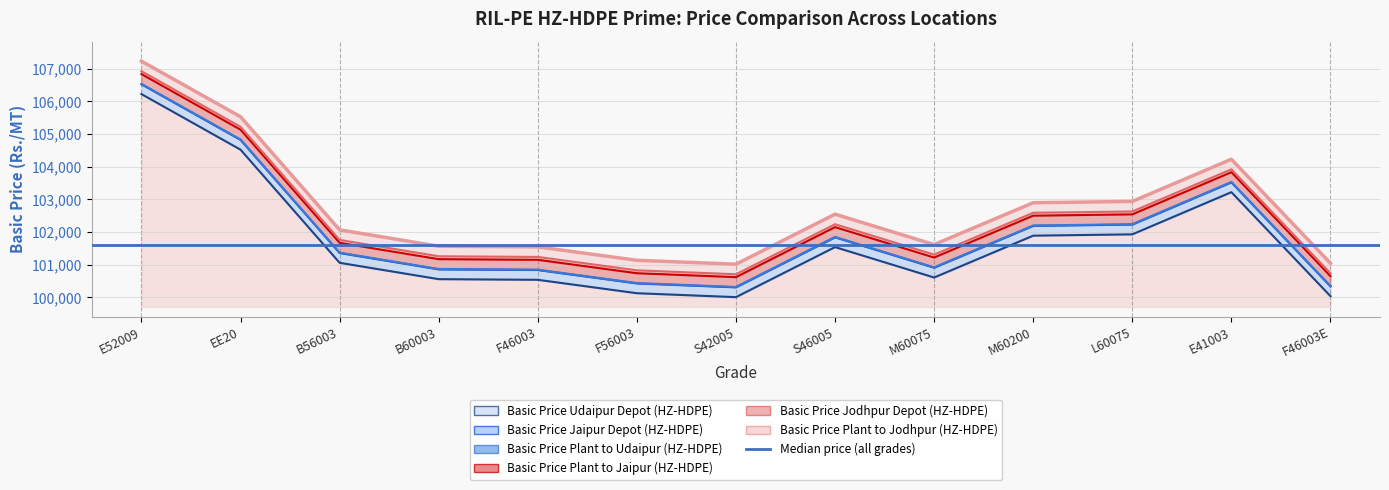

Which series changed the most between B56003 and S46005?

Basic Price Plant to Jaipur (HZ-HDPE)